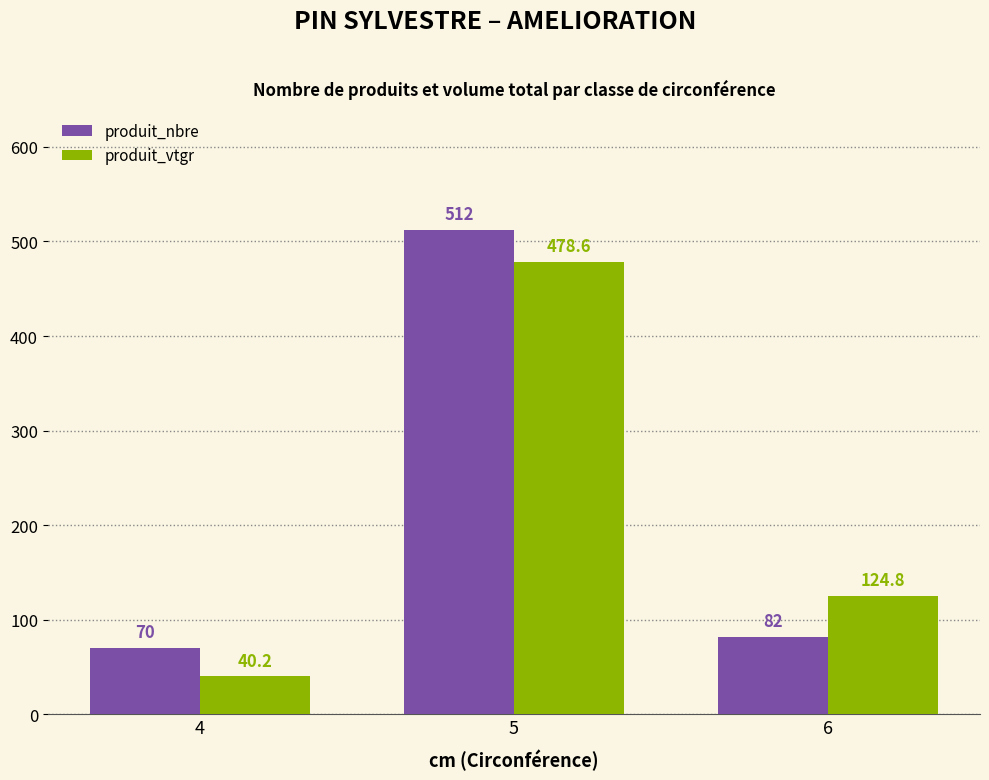

Which series changed the most between 5 and 6?

produit_nbre